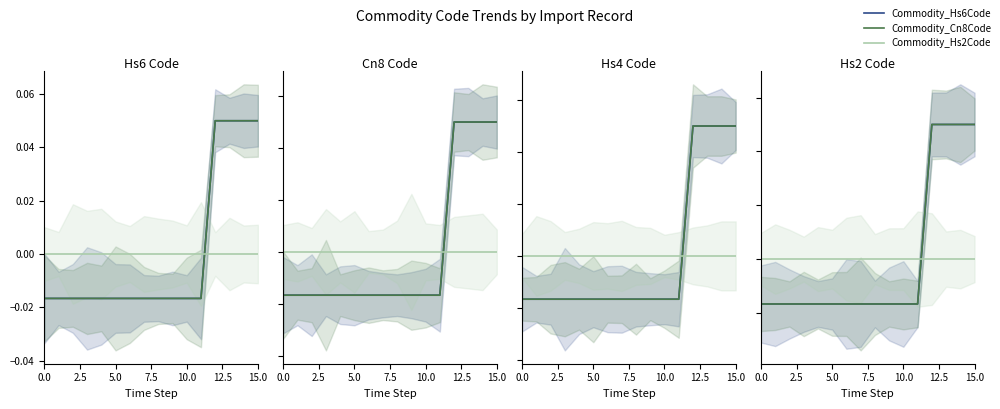

What is the label of the 7th point from the right?

9